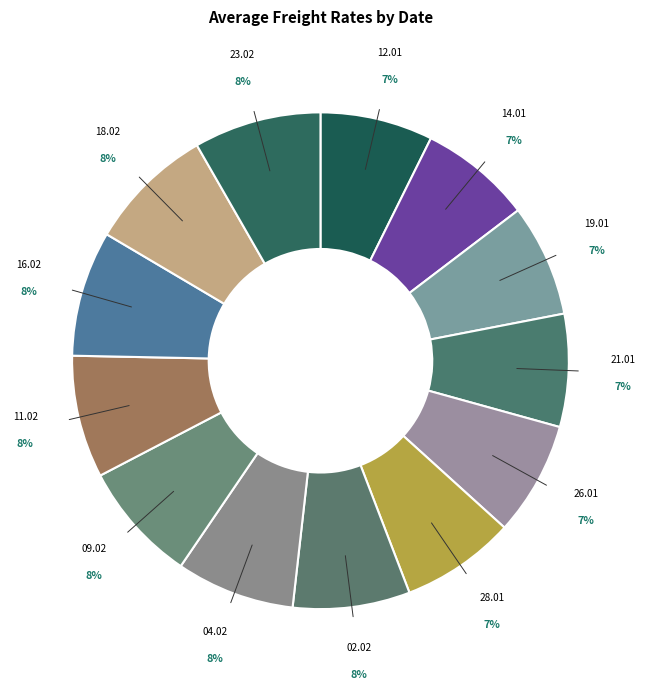

How many slices are in this pie chart?

13